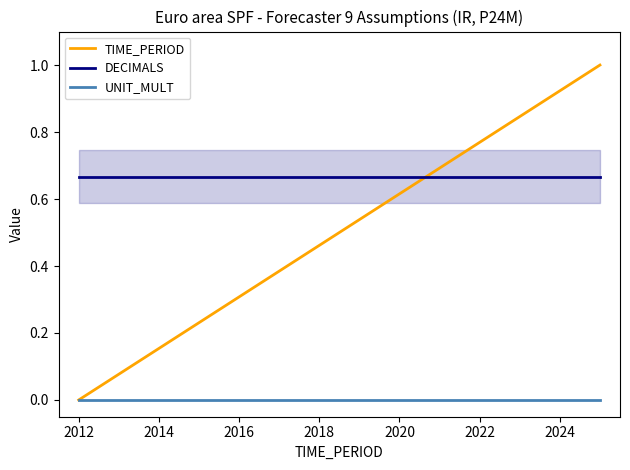

Rank the series by their average value, from lowest to highest.

UNIT_MULT, TIME_PERIOD, DECIMALS